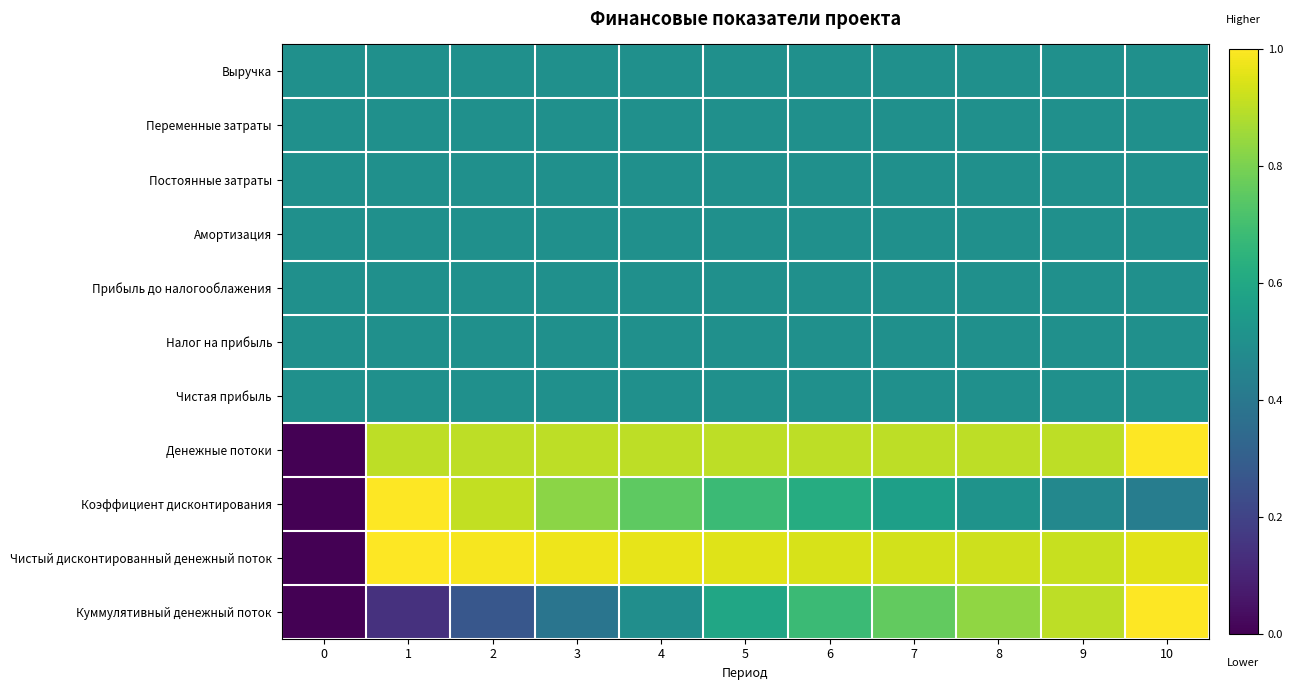

Reading left to right, what are all the values shown in this chart?

Выручка: 0=0.5	1=0.5	2=0.5	3=0.5	4=0.5	5=0.5	6=0.5	7=0.5	8=0.5	9=0.5	10=0.5
Переменные затраты: 0=0.5	1=0.5	2=0.5	3=0.5	4=0.5	5=0.5	6=0.5	7=0.5	8=0.5	9=0.5	10=0.5
Постоянные затраты: 0=0.5	1=0.5	2=0.5	3=0.5	4=0.5	5=0.5	6=0.5	7=0.5	8=0.5	9=0.5	10=0.5
Амортизация: 0=0.5	1=0.5	2=0.5	3=0.5	4=0.5	5=0.5	6=0.5	7=0.5	8=0.5	9=0.5	10=0.5
Прибыль до налогооблажения: 0=0.5	1=0.5	2=0.5	3=0.5	4=0.5	5=0.5	6=0.5	7=0.5	8=0.5	9=0.5	10=0.5
Налог на прибыль: 0=0.5	1=0.5	2=0.5	3=0.5	4=0.5	5=0.5	6=0.5	7=0.5	8=0.5	9=0.5	10=0.5
Чистая прибыль: 0=0.5	1=0.5	2=0.5	3=0.5	4=0.5	5=0.5	6=0.5	7=0.5	8=0.5	9=0.5	10=0.5
Денежные потоки: 0=0.0	1=0.9	2=0.9	3=0.9	4=0.9	5=0.9	6=0.9	7=0.9	8=0.9	9=0.9	10=1.0
Коэффициент дисконтирования: 0=0.0	1=1.0	2=0.9	3=0.8	4=0.8	5=0.7	6=0.6	7=0.6	8=0.5	9=0.5	10=0.4
Чистый дисконтированный денежный поток: 0=0.0	1=1.0	2=1.0	3=1.0	4=1.0	5=1.0	6=0.9	7=0.9	8=0.9	9=0.9	10=1.0
Куммулятивный денежный поток: 0=0.0	1=0.1	2=0.3	3=0.4	4=0.5	5=0.6	6=0.7	7=0.8	8=0.8	9=0.9	10=1.0